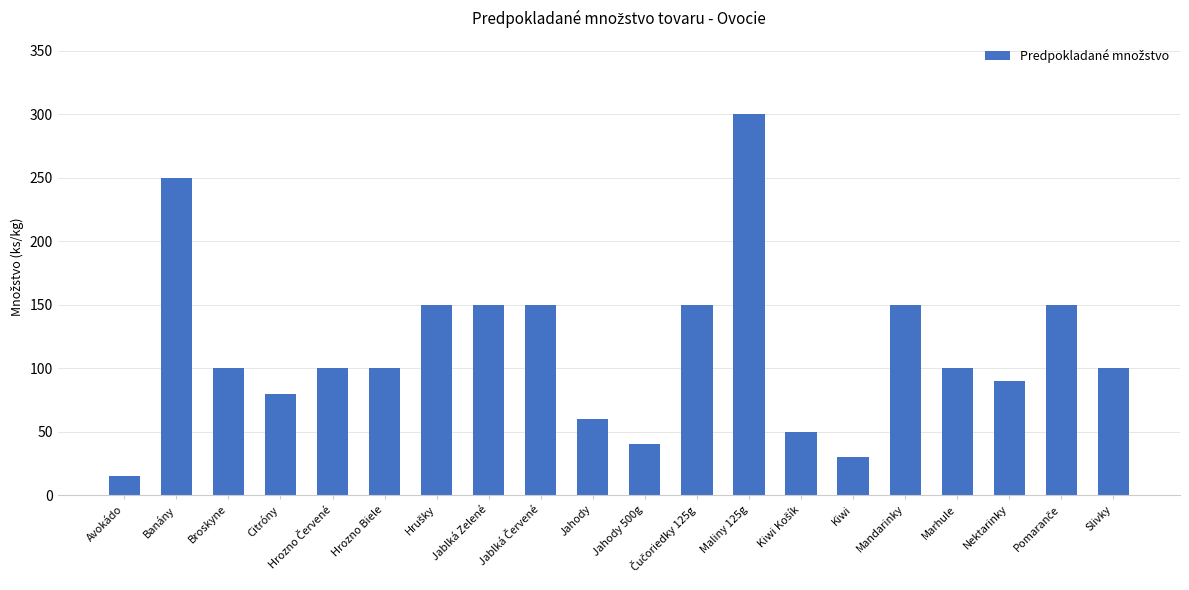

What is the sum of the values at Mandarinky and Citróny?

230